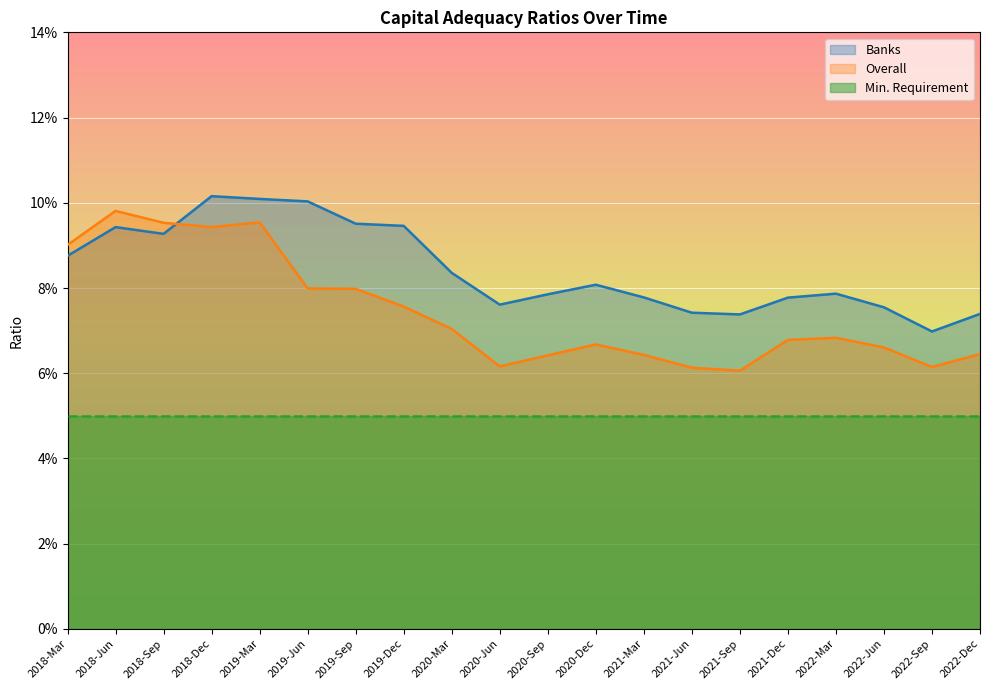

Rank the categories by Overall value from lowest to highest.

2021-Sep, 2021-Jun, 2022-Sep, 2020-Jun, 2020-Sep, 2021-Mar, 2022-Dec, 2022-Jun, 2020-Dec, 2021-Dec, 2022-Mar, 2020-Mar, 2019-Dec, 2019-Sep, 2019-Jun, 2018-Mar, 2018-Dec, 2018-Sep, 2019-Mar, 2018-Jun